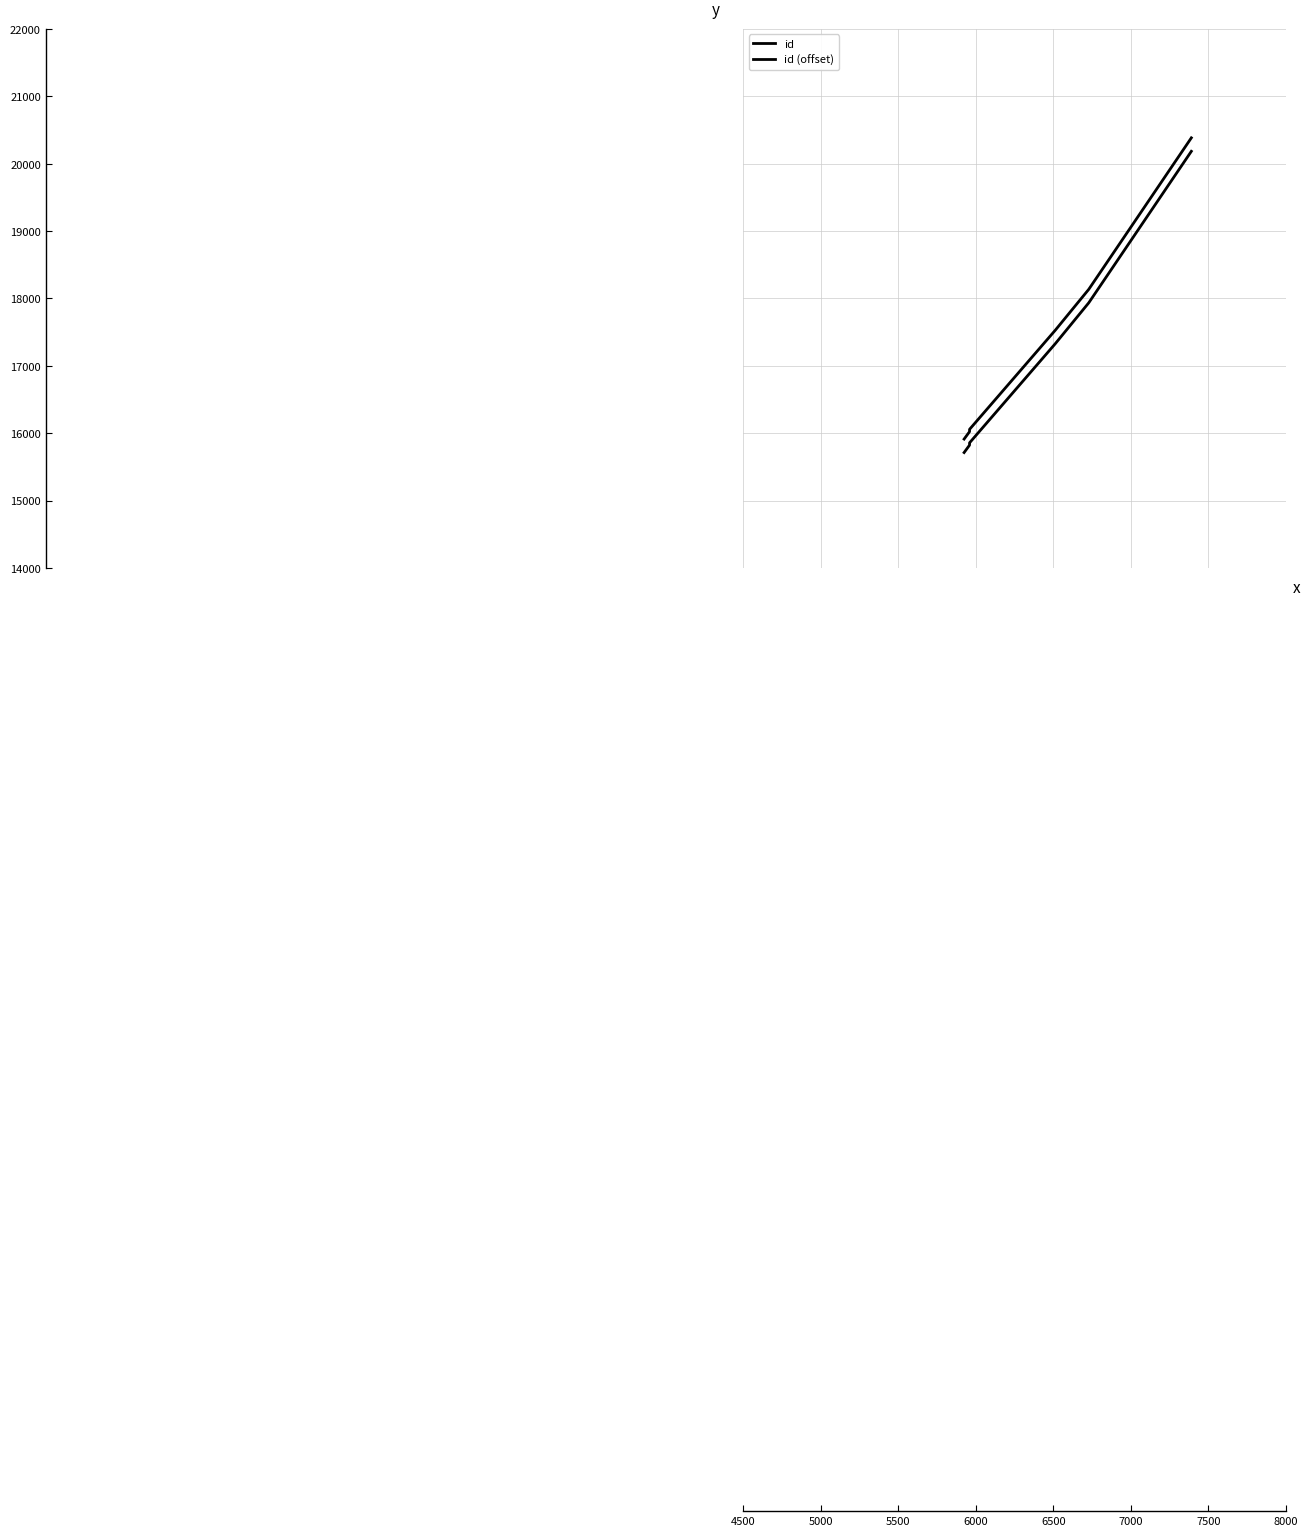

How many data points in id (offset) are above 16056?

3